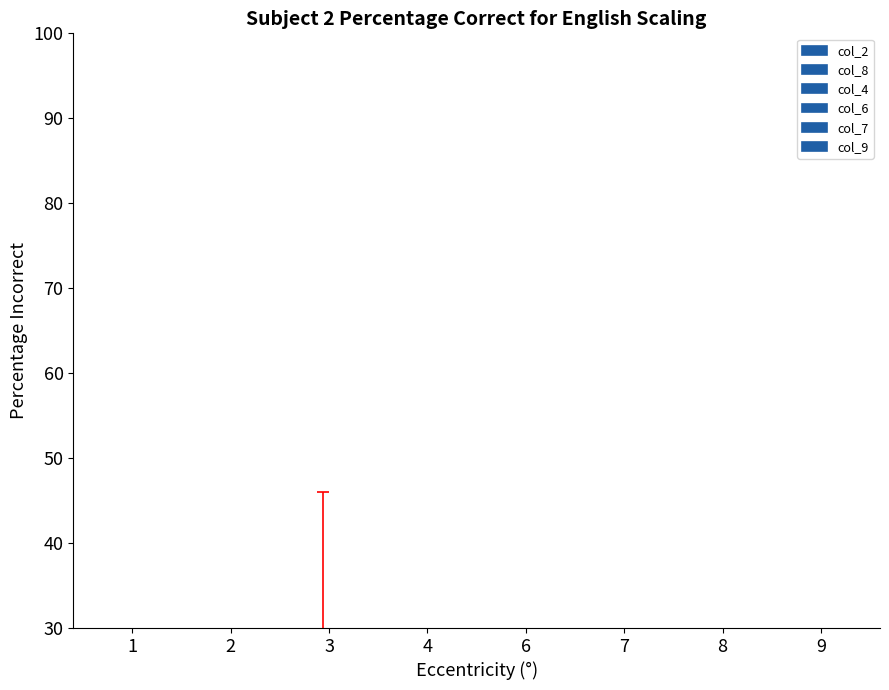

How many values in the col_7 series are below 5?

3